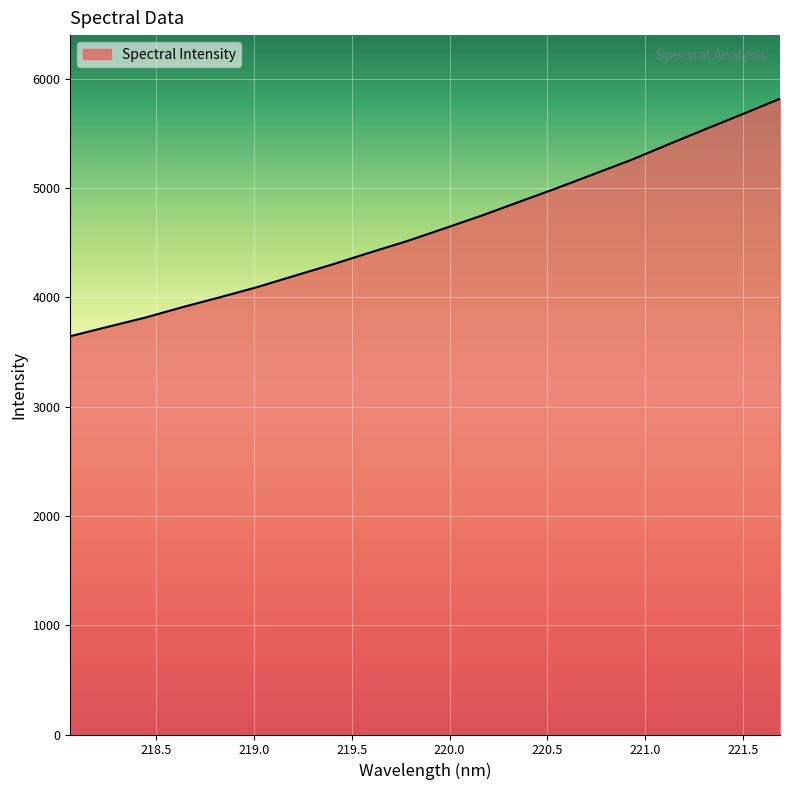

What is the smallest value displayed?

3643.4